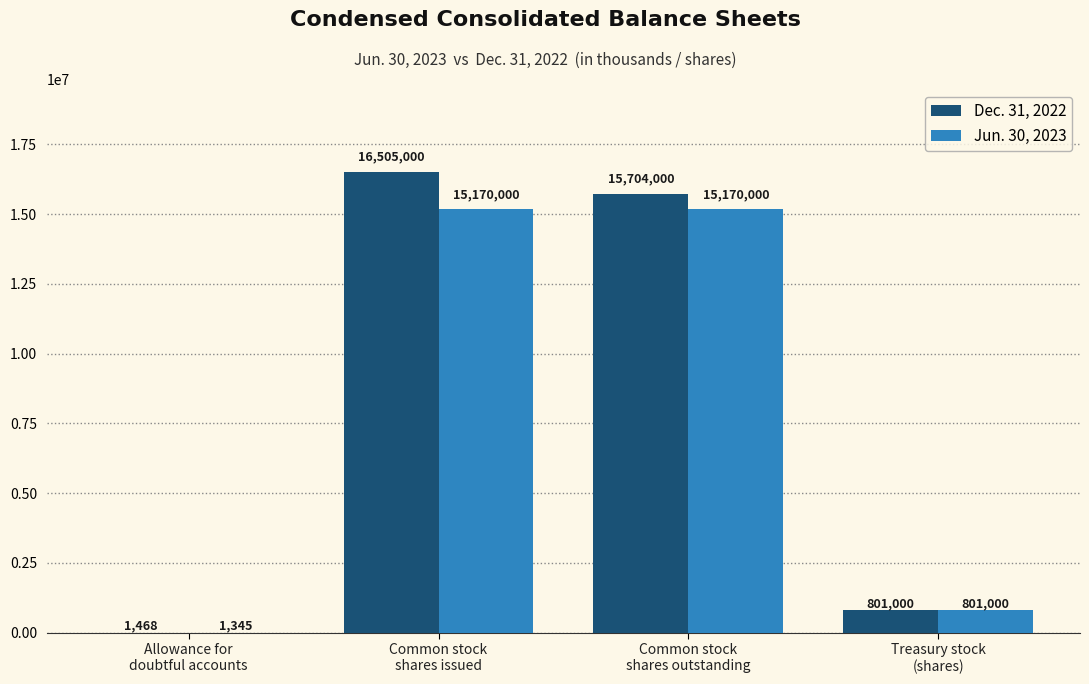

What value does the Jun. 30, 2023 series have at Treasury stock
(shares), to the nearest 50?

801000